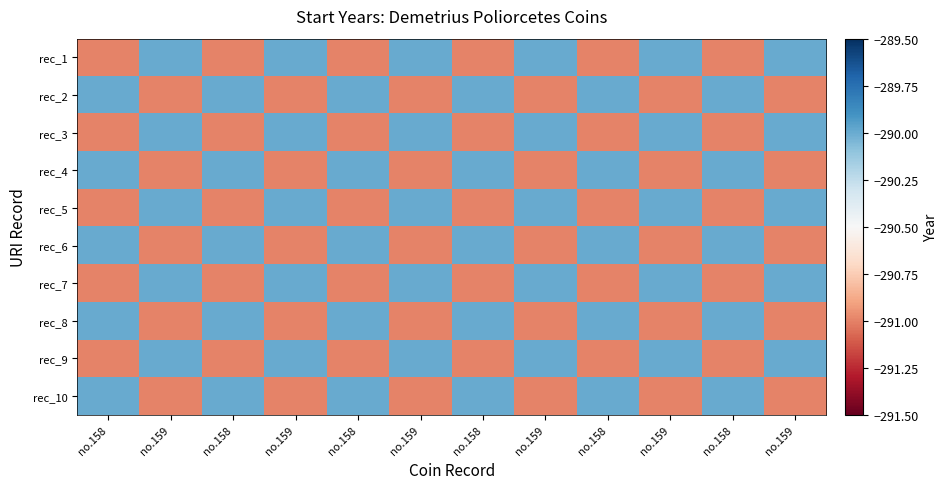

Rank the series by their maximum value, from lowest to highest.

rec_1, rec_2, rec_3, rec_4, rec_5, rec_6, rec_7, rec_8, rec_9, rec_10